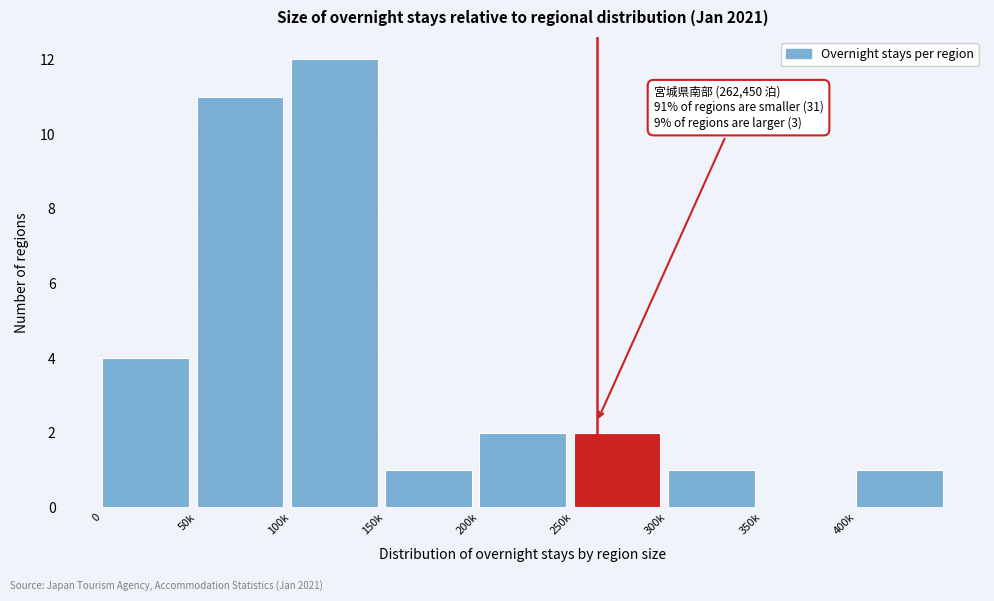

Reading right to left, transcribe all the data shown in this chart.

400k=1	350k=0	300k=1	250k=2	200k=2	150k=1	100k=12	50k=11	0=4